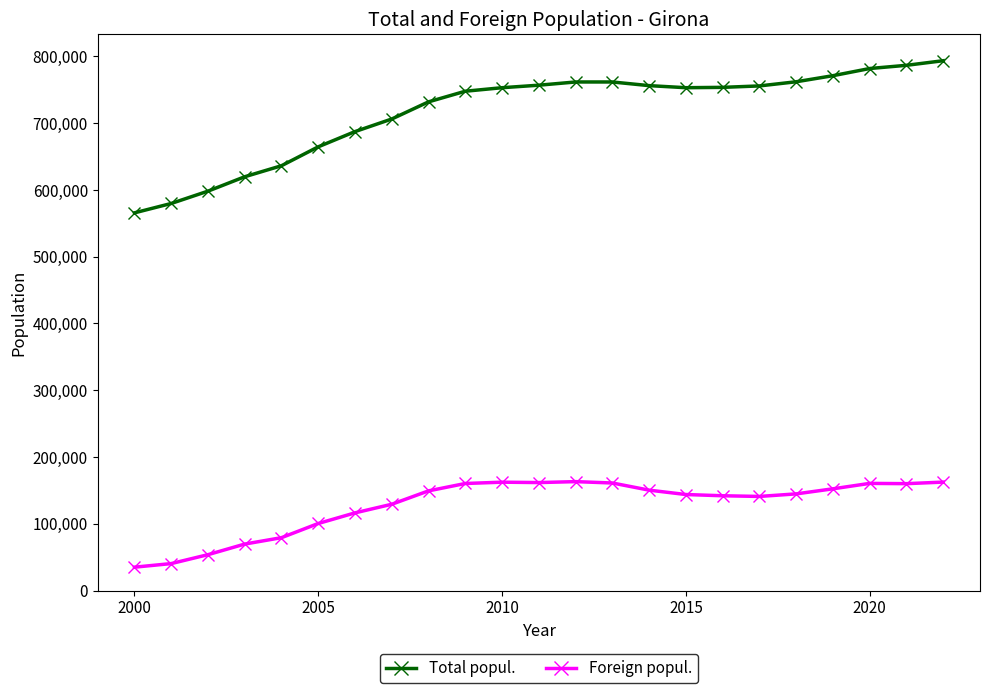

What is the difference between the second highest and minimum values in the Foreign popul. series?

127428